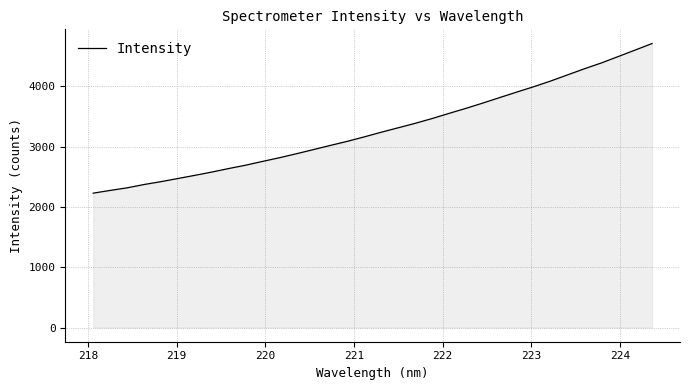

What is the difference between the maximum and minimum values?

2480.7